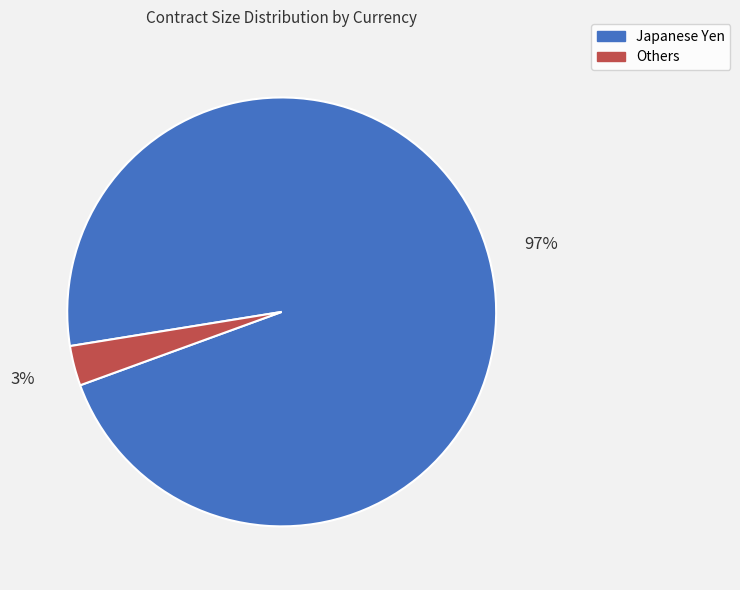

Is there any slice that represents more than half of the pie?

Yes